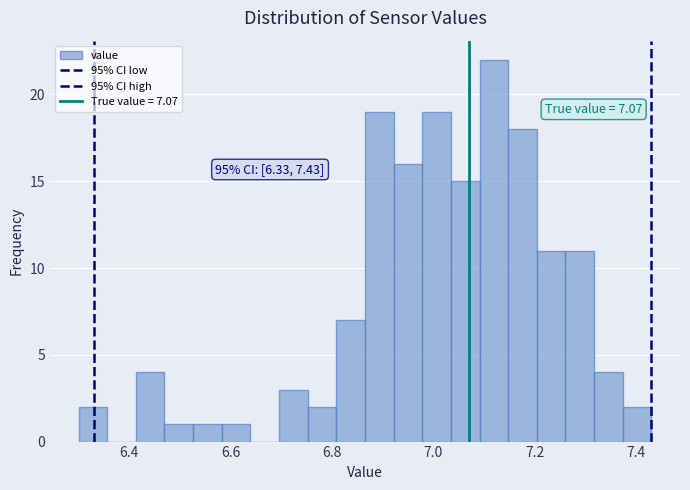

Read against the x-axis, roughly where is the centre of the tallest bar?

7.12